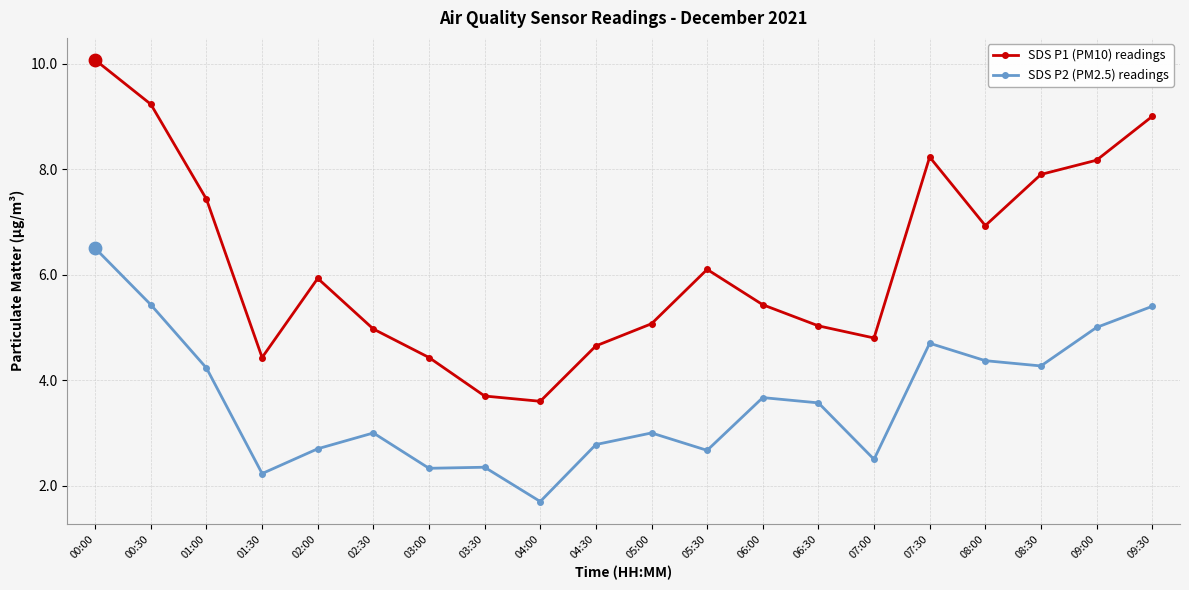

What are all the series names shown in the legend?

SDS P1 (PM10) readings, SDS P2 (PM2.5) readings